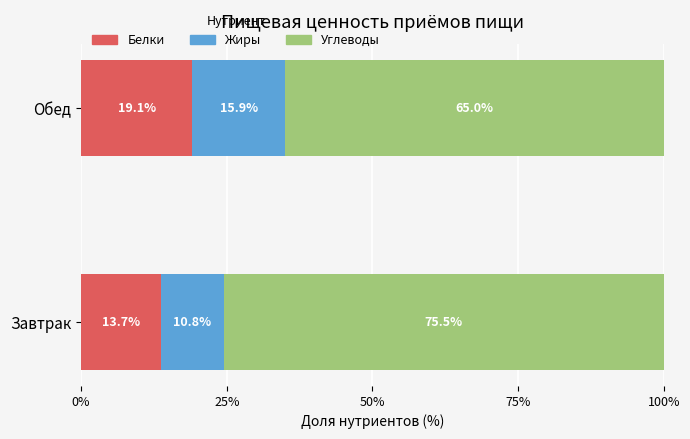

List the labels in order of Белки value, smallest first.

Завтрак, Обед